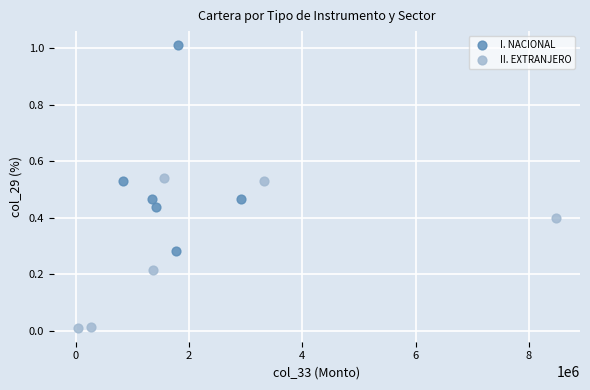

Which series reaches the maximum Y coordinate?

I. NACIONAL